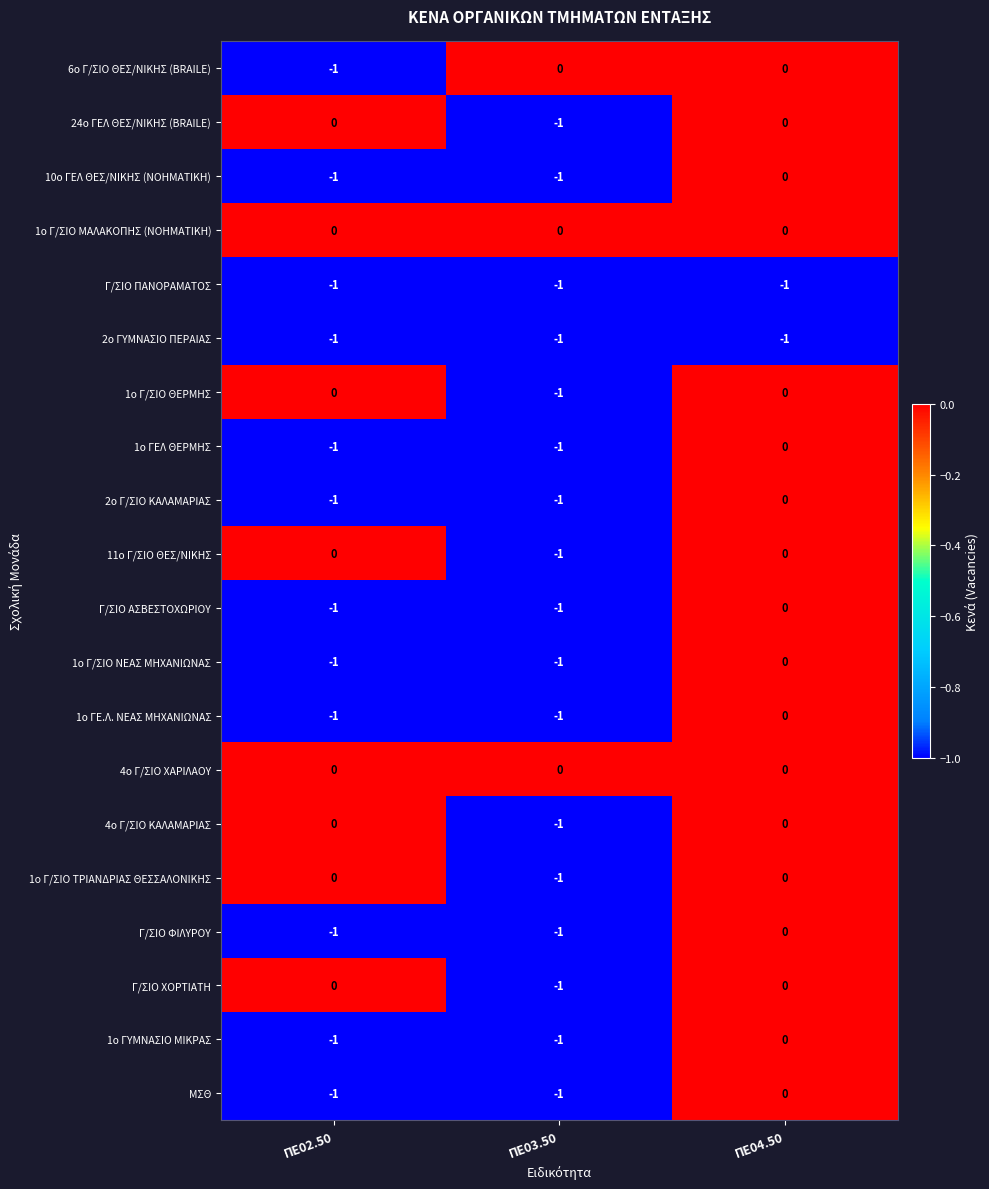

At which label is 1ο Γ/ΣΙΟ ΝΕΑΣ ΜΗΧΑΝΙΩΝΑΣ closest to 0?

ΠΕ04.50